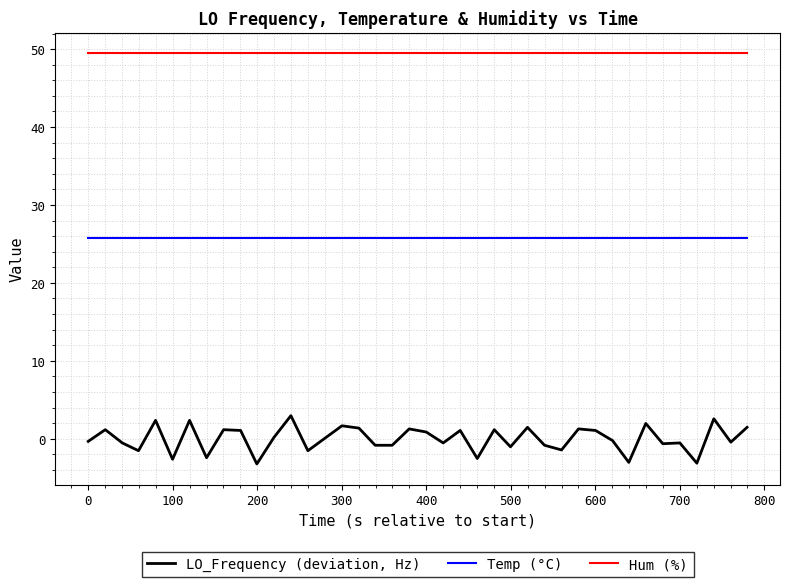

True or false: LO_Frequency (deviation, Hz) and Temp (°C) cross at least once.

False